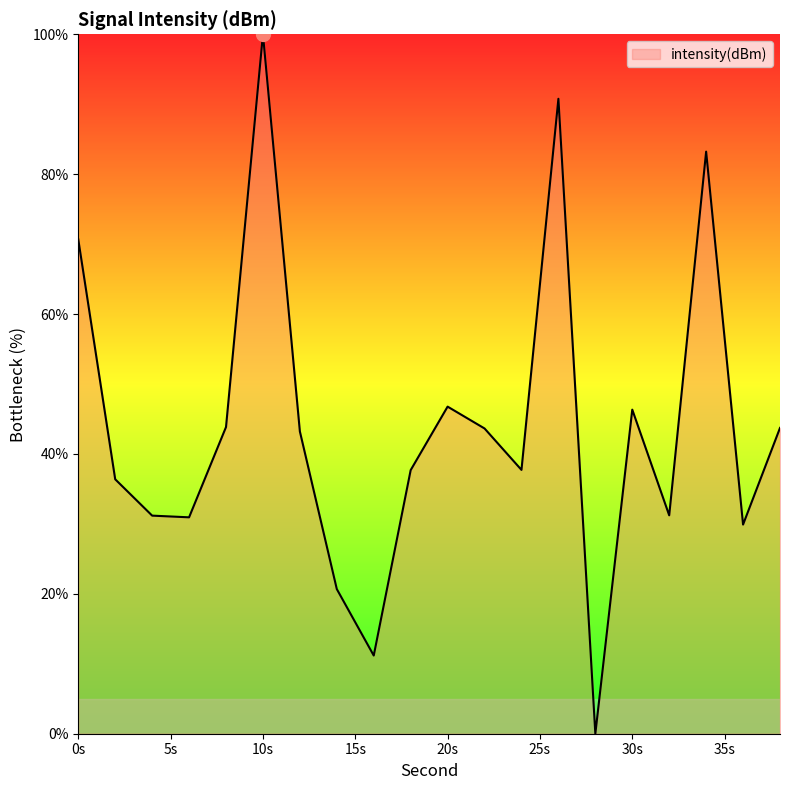

At which category does the chart reach its peak across all series?

10s